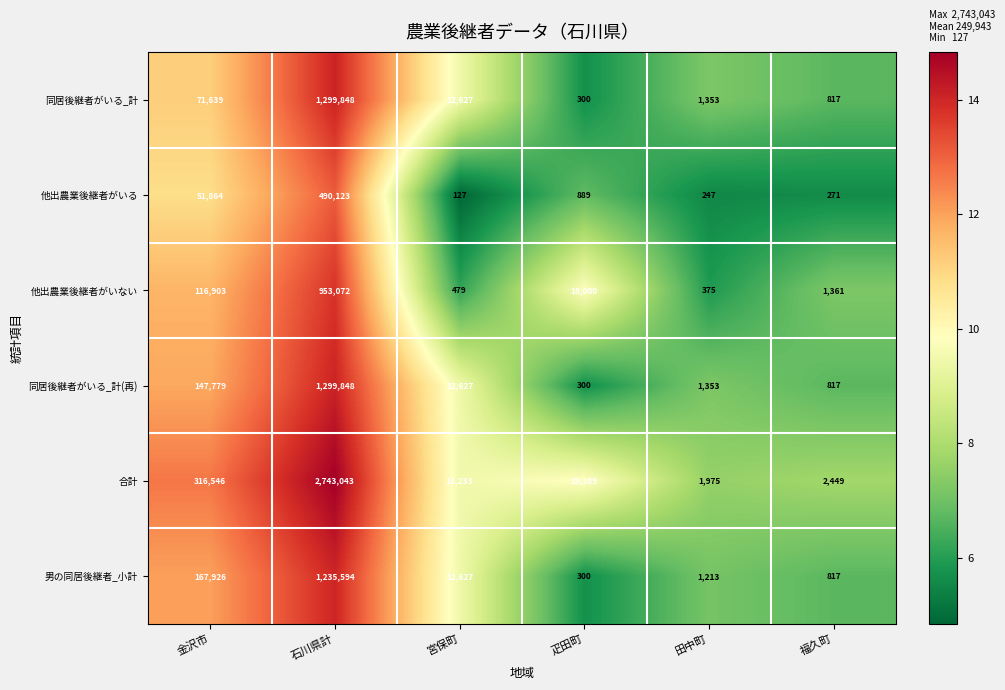

Where is 同居後継者がいる_計(再) nearest to the value 650074?

金沢市